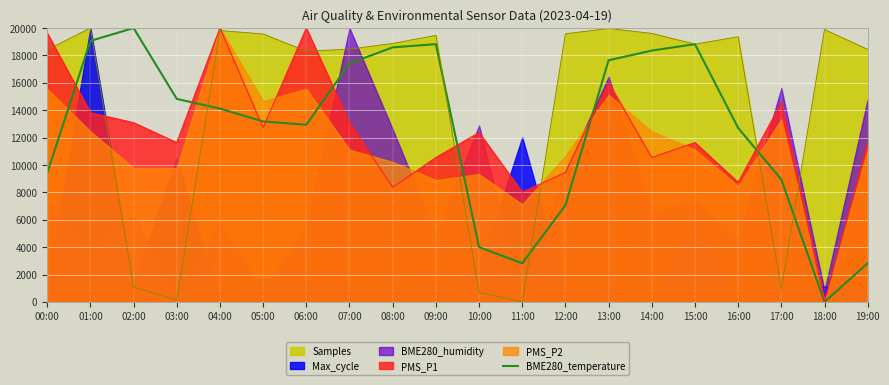

Where is Samples nearest to the value 10000?

06:00